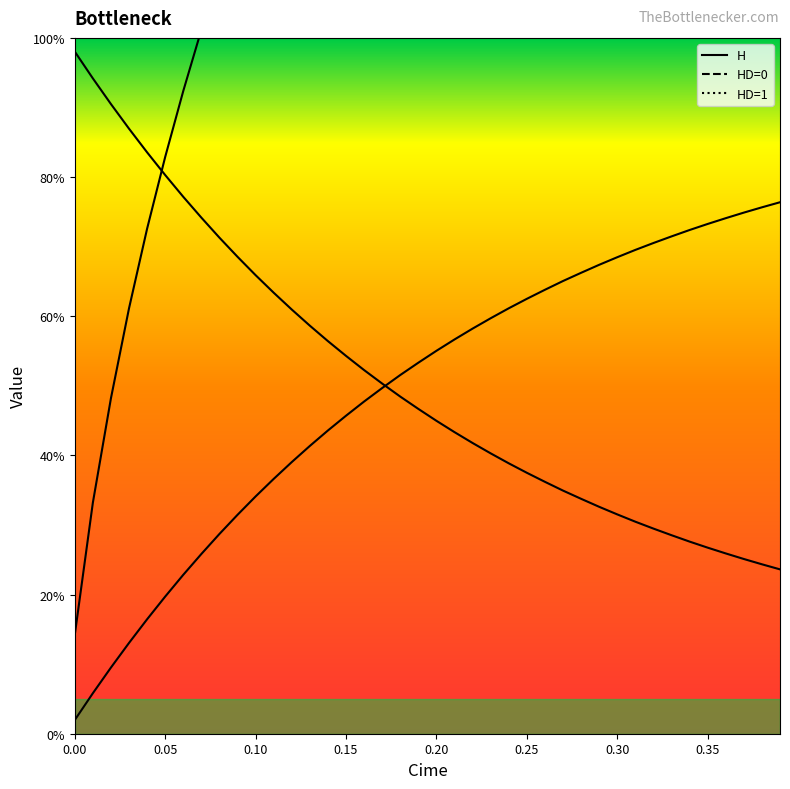

The value of HD=0 at 0.10 is 0.6. True or false?

False